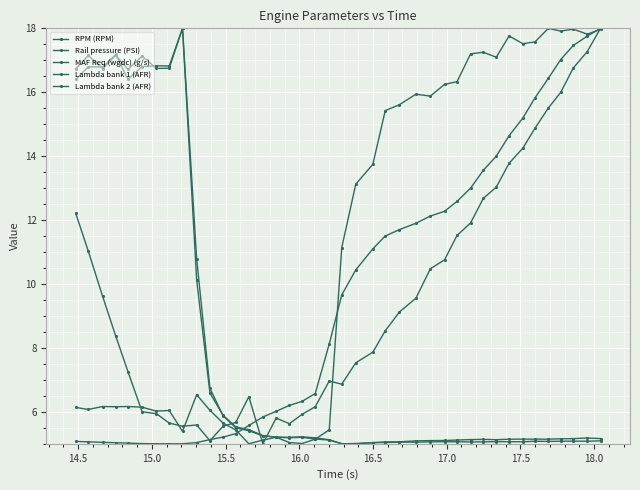

How many lines are shown in the chart?

5